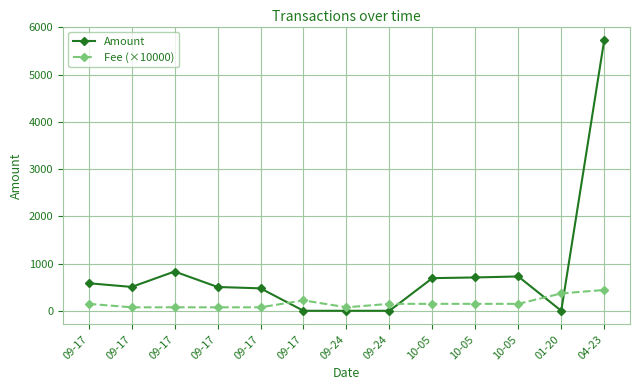

What is the average value of the Amount series?

826.9